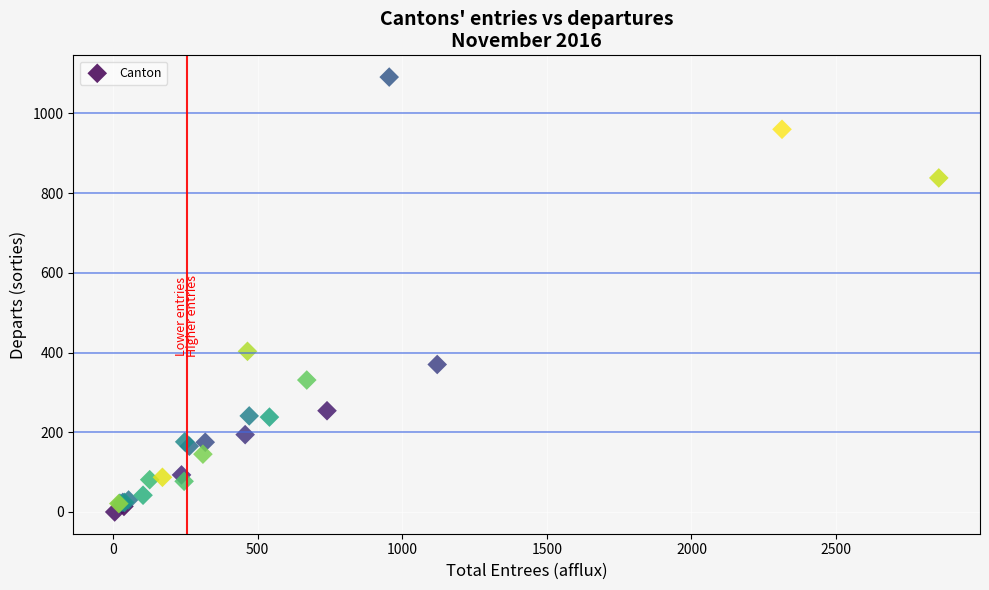

What Y value in the scatter plot is closest to 545?

403